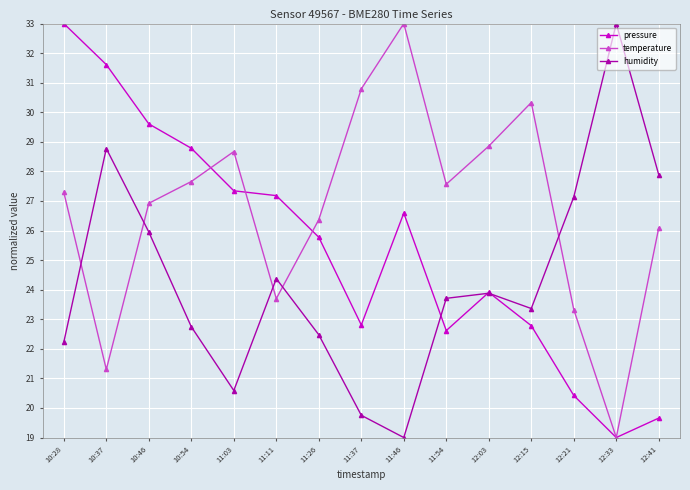

How many interior local valleys does the temperature series have?

4